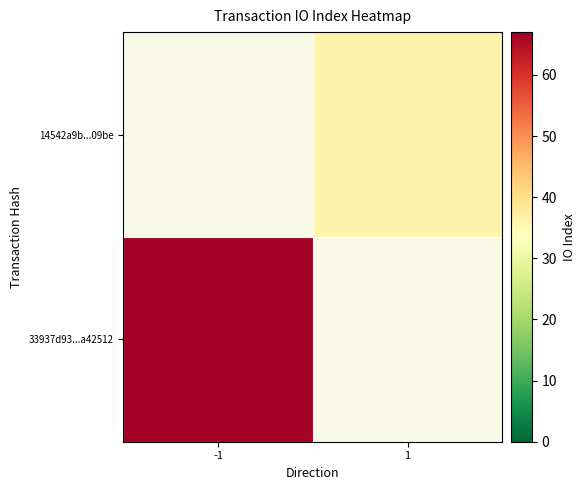

Which category has the lowest value across all series?

1